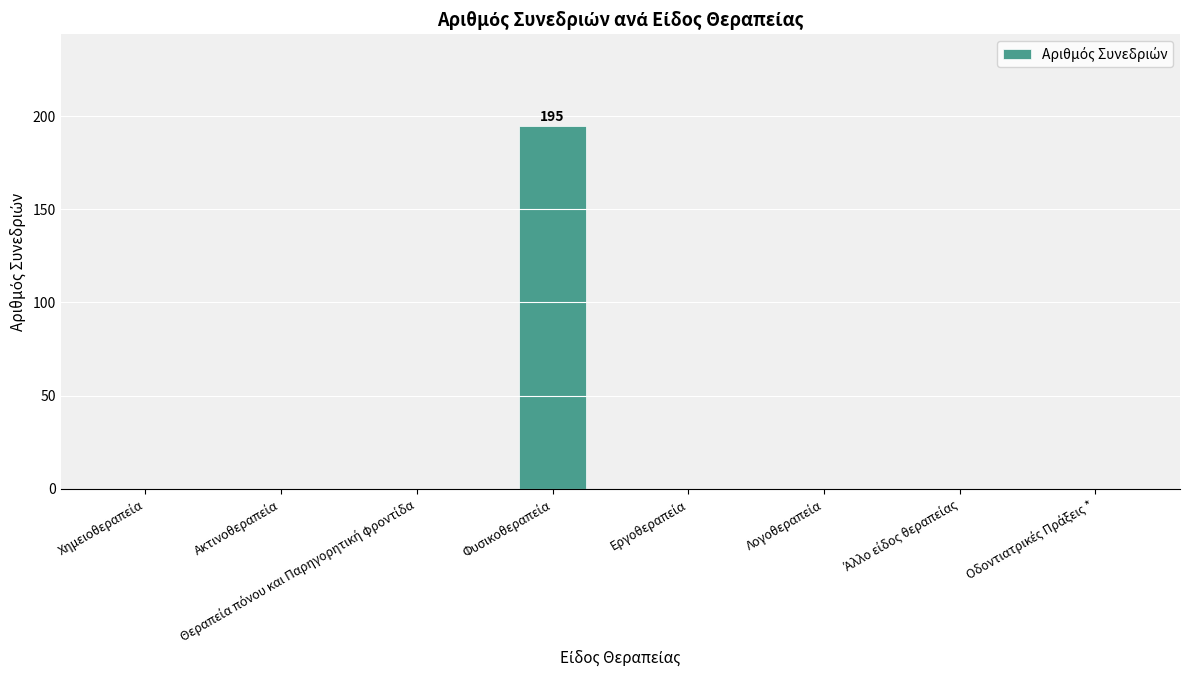

What is the sum of all values?

195